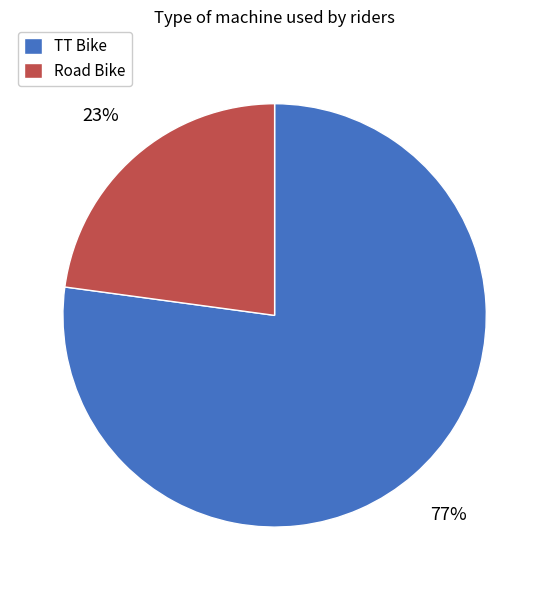

The TT Bike slice represents 62% of the pie. True or false?

False